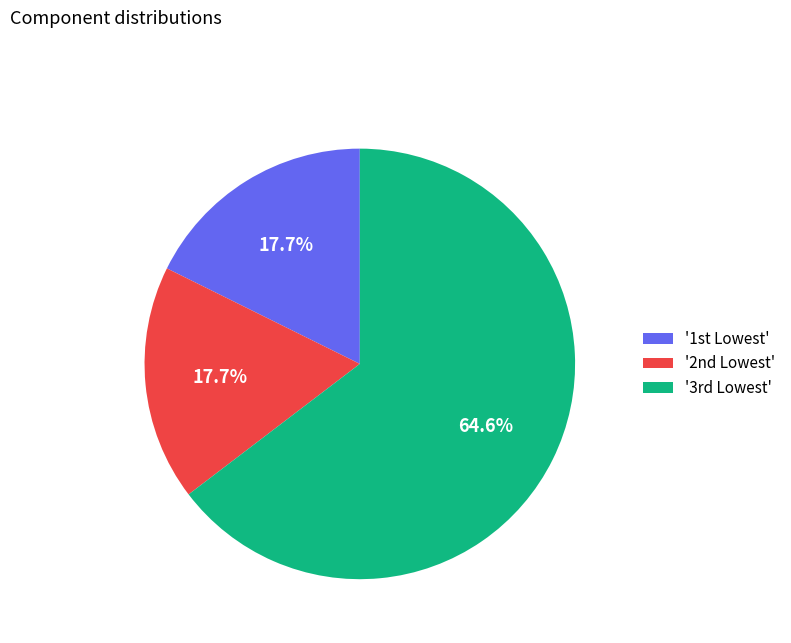

How many segments does this pie chart have?

3